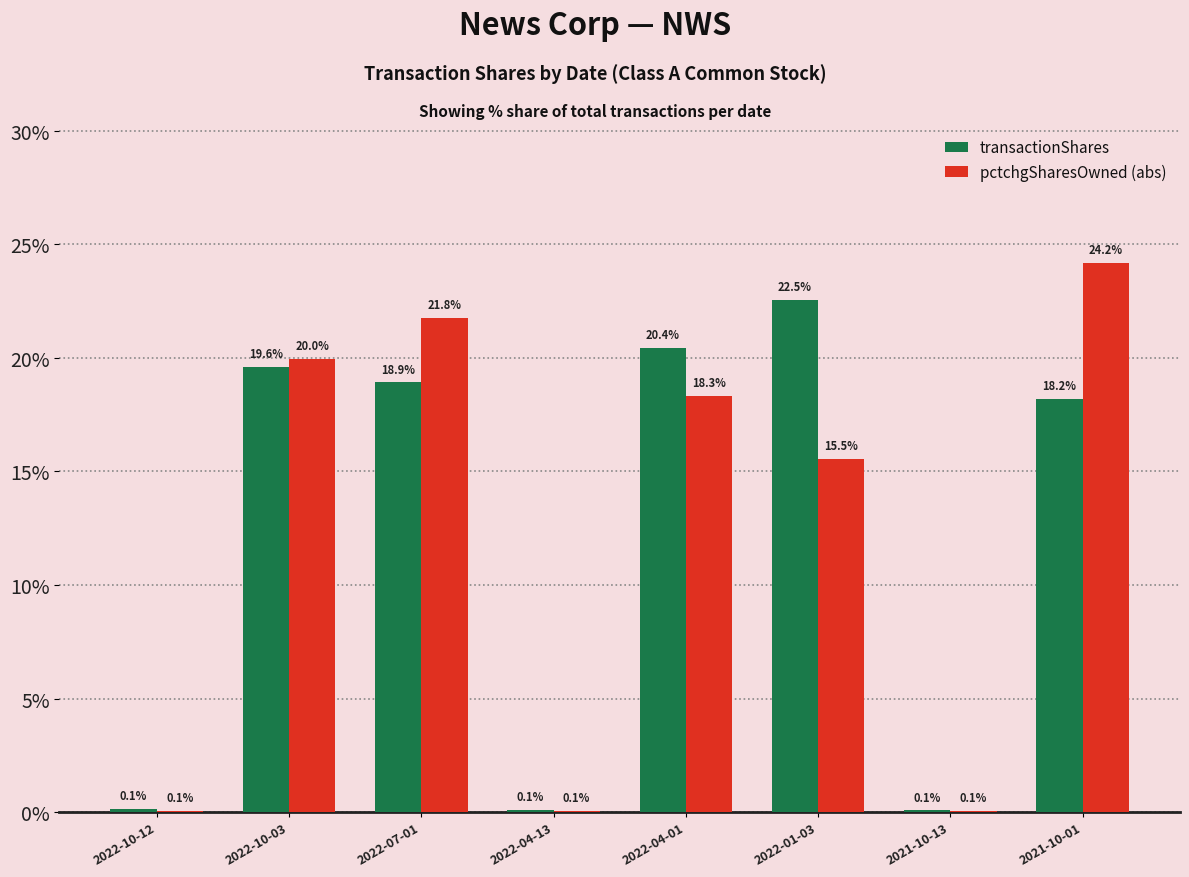

What is the sum of the transactionShares values at 2022-07-01 and 2021-10-01?

37.1